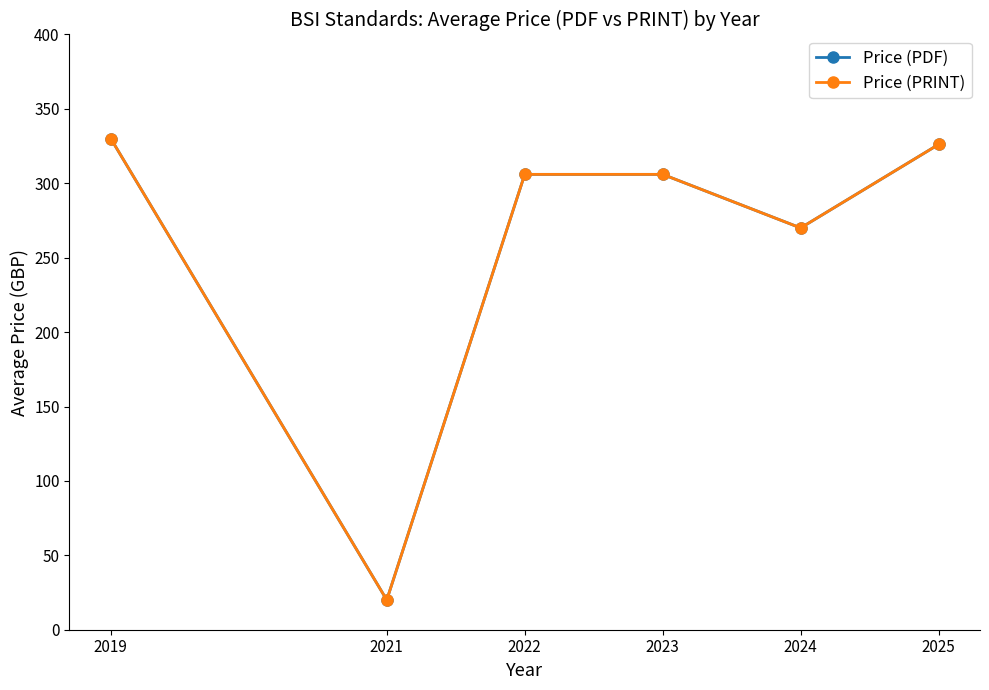

What is the value of the Price (PRINT) point at the 3rd from the left?

306.0